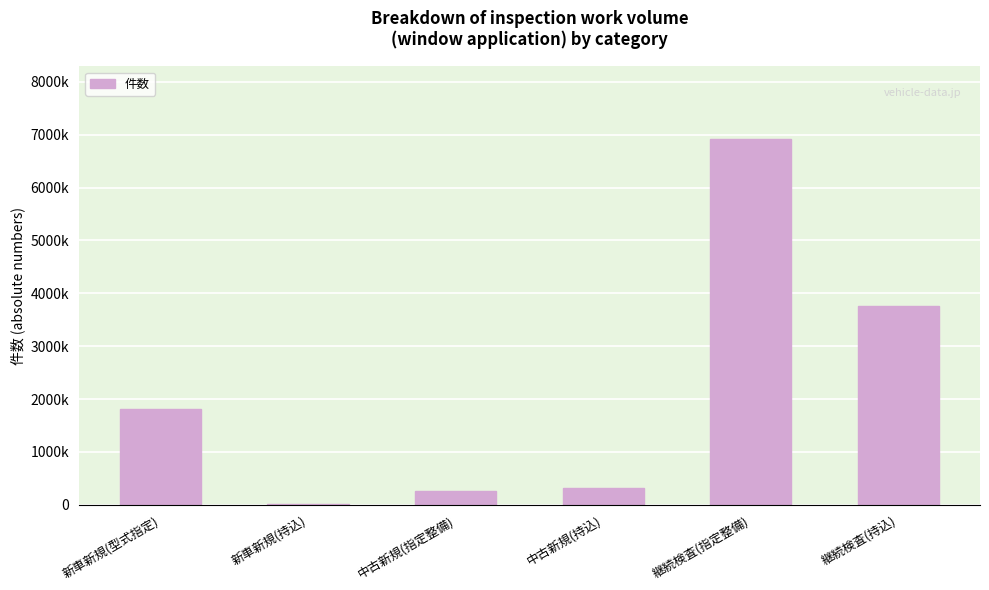

Is it true that the value at 継続検査(指定整備) is 1742354?

False